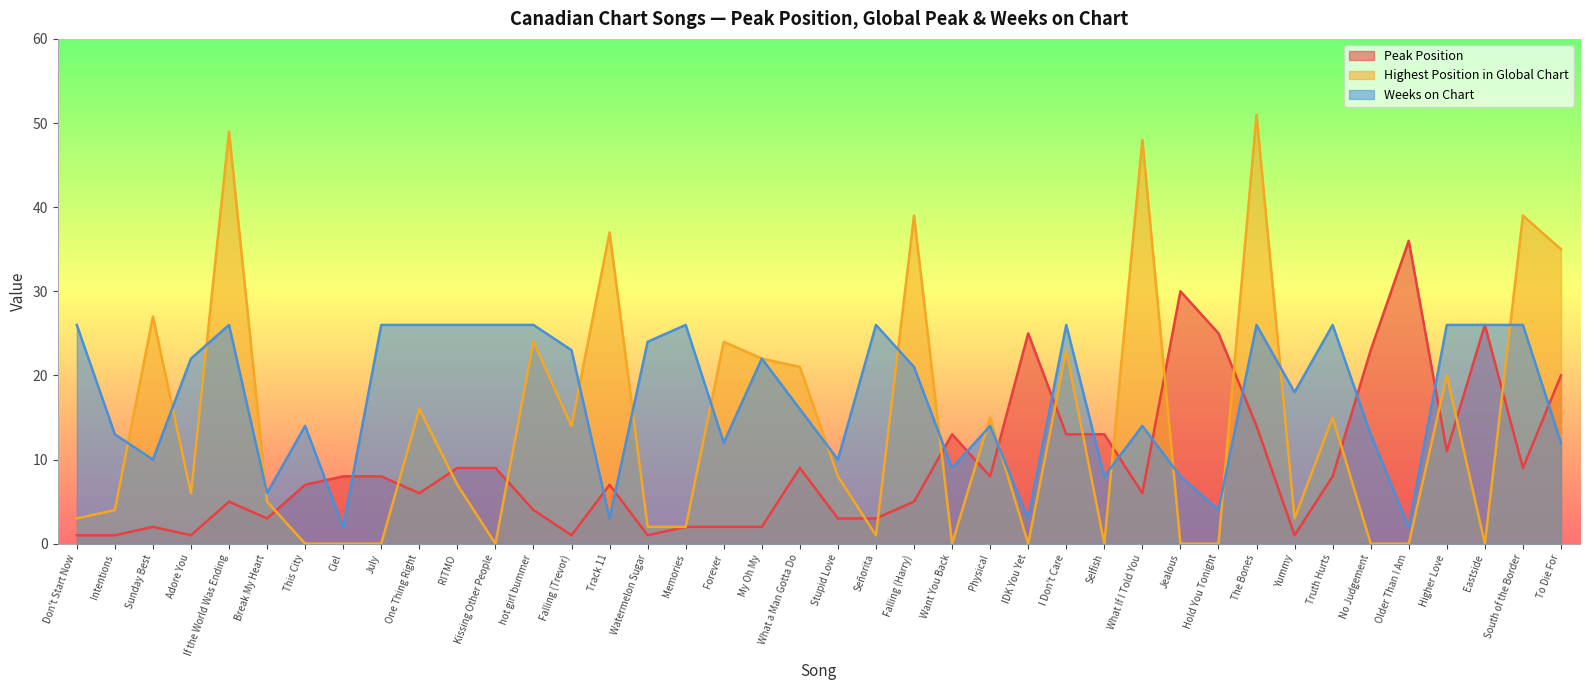

The value of Peak Position at The Bones is 24. True or false?

False